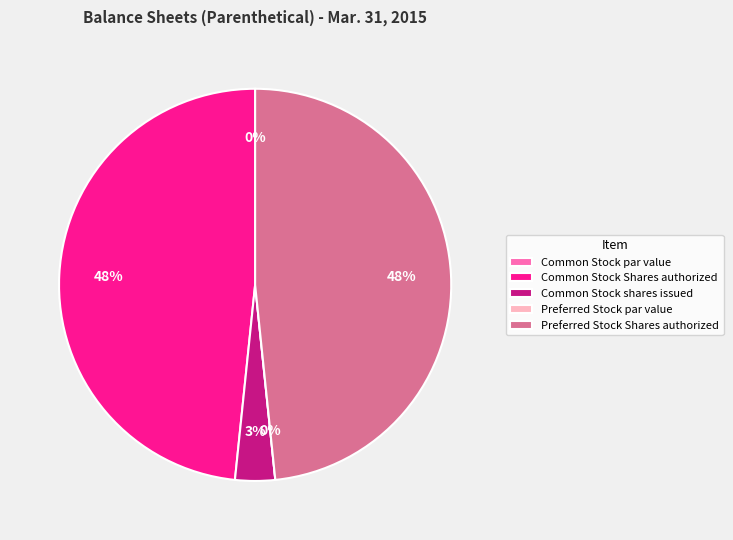

Which has a higher value, Common Stock par value or Common Stock shares issued?

Common Stock shares issued